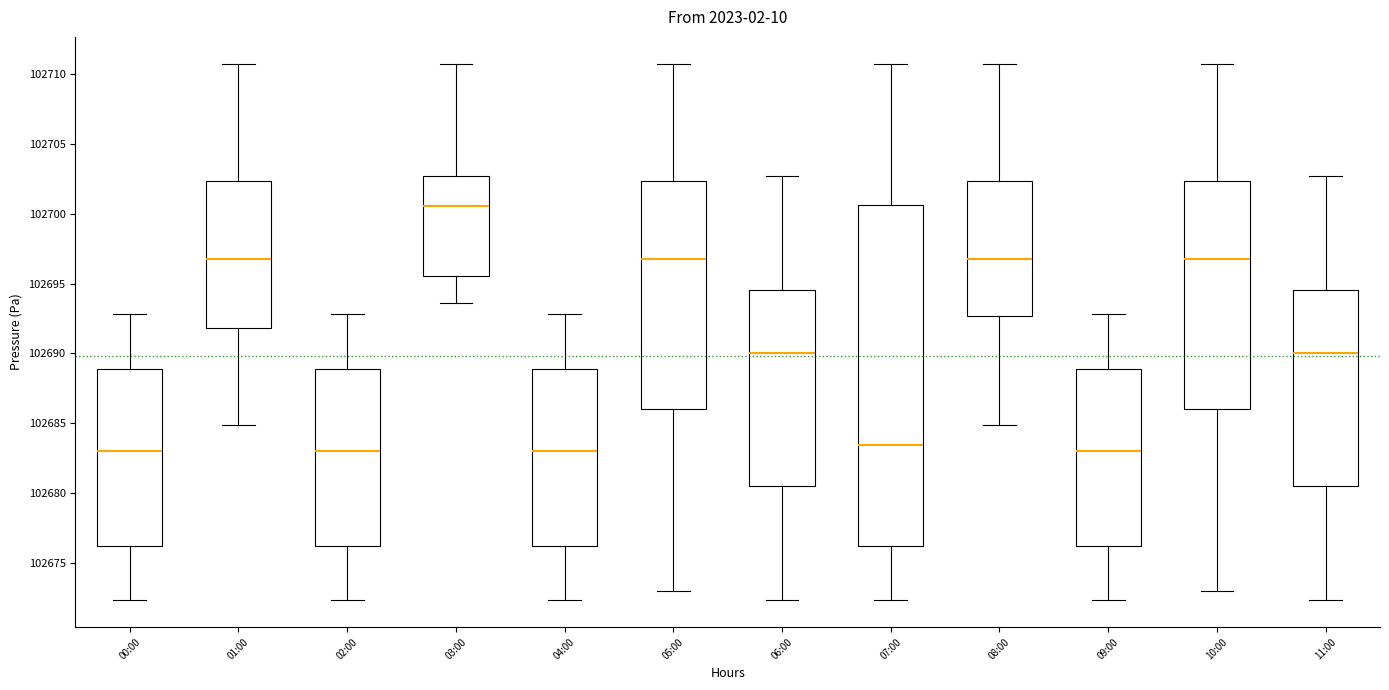

Which box has the highest median line?

03:00